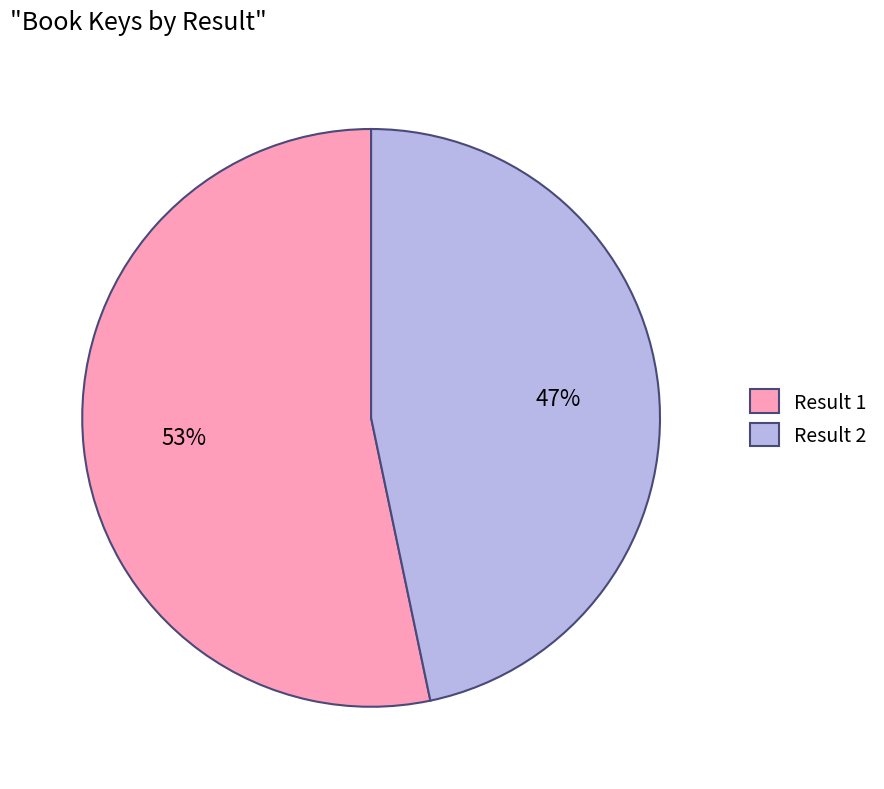

How many segments does this pie chart have?

2